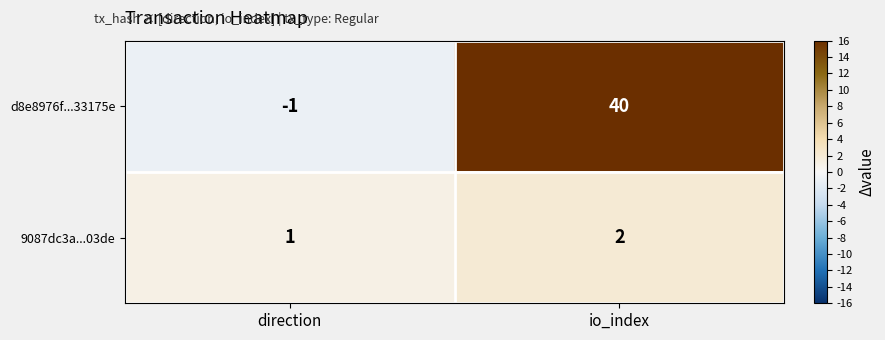

Rank the series by their maximum value, from lowest to highest.

9087dc3a...03de, d8e8976f...33175e